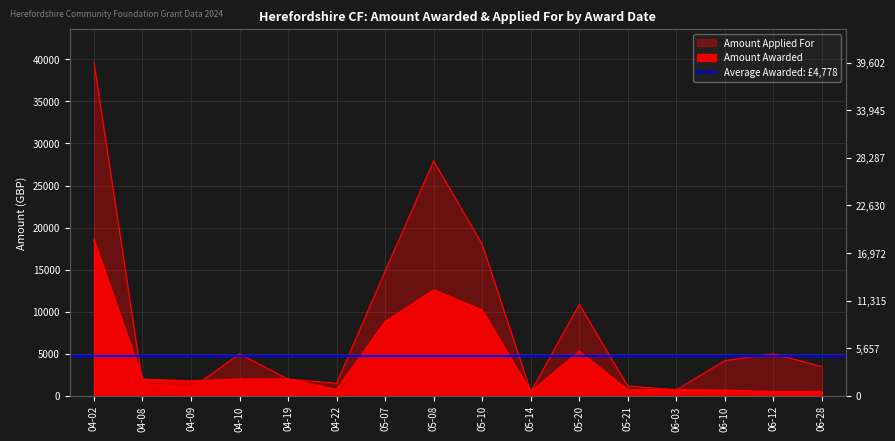

What is the difference between the maximum and minimum values in the Amount Applied For series?

39102.0